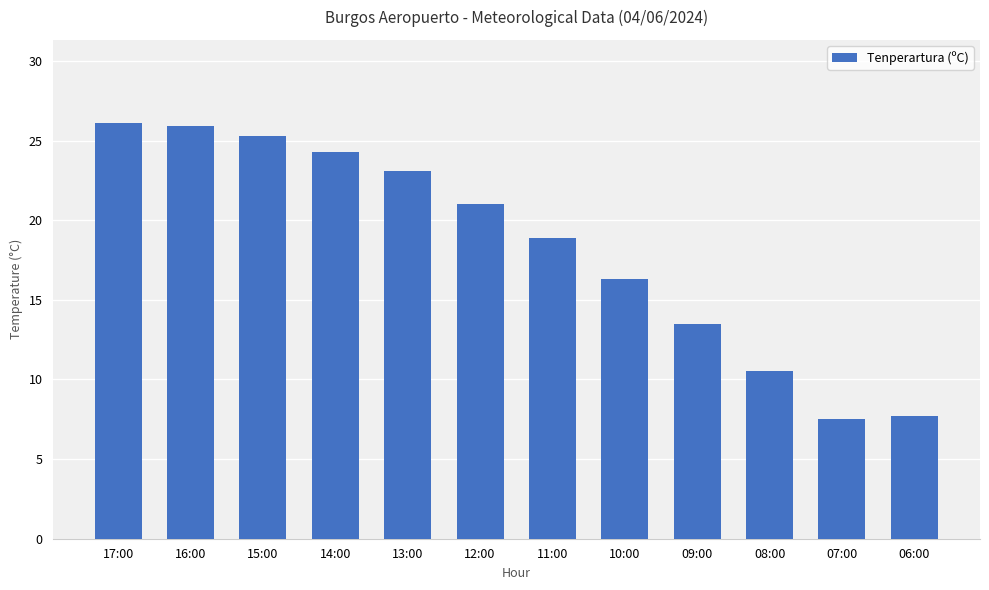

Where does the data first go above 21?

17:00